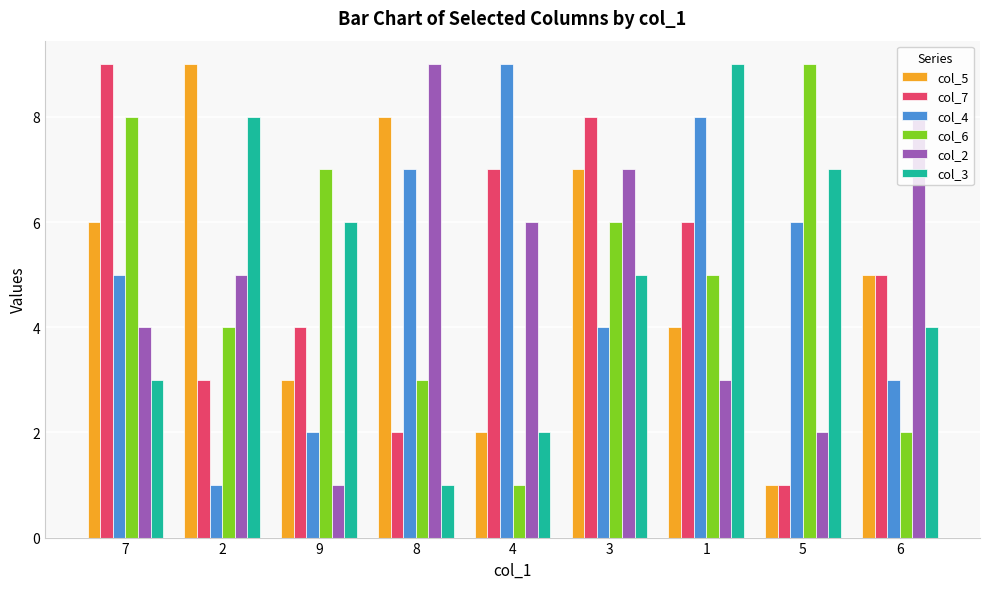

How many data points in col_4 are less than 5?

4